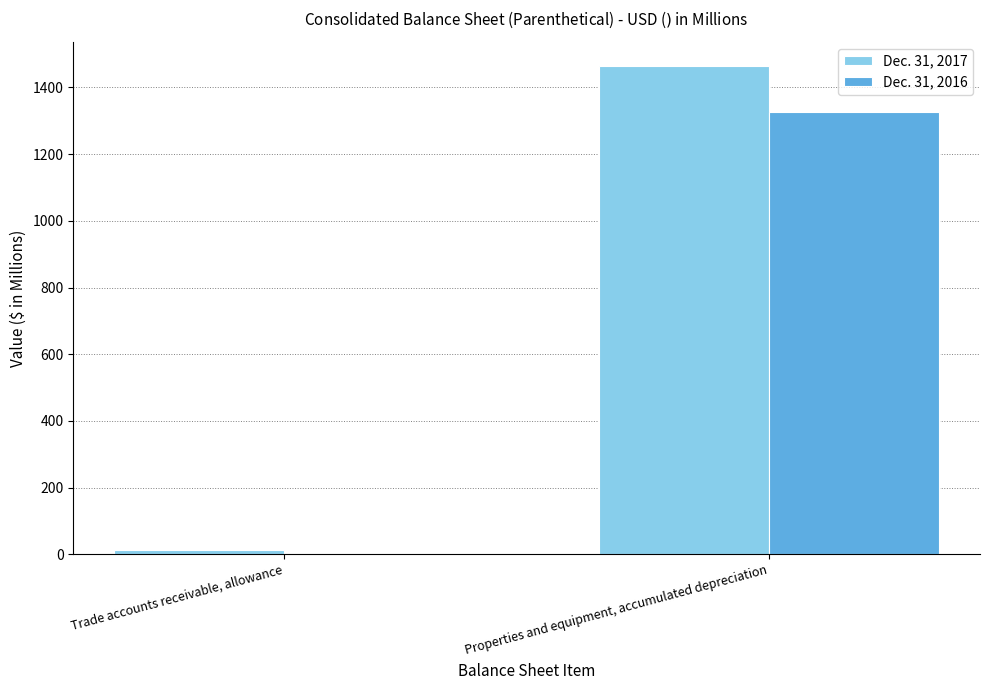

The value of Dec. 31, 2017 at Trade accounts receivable, allowance is 11.7. True or false?

True